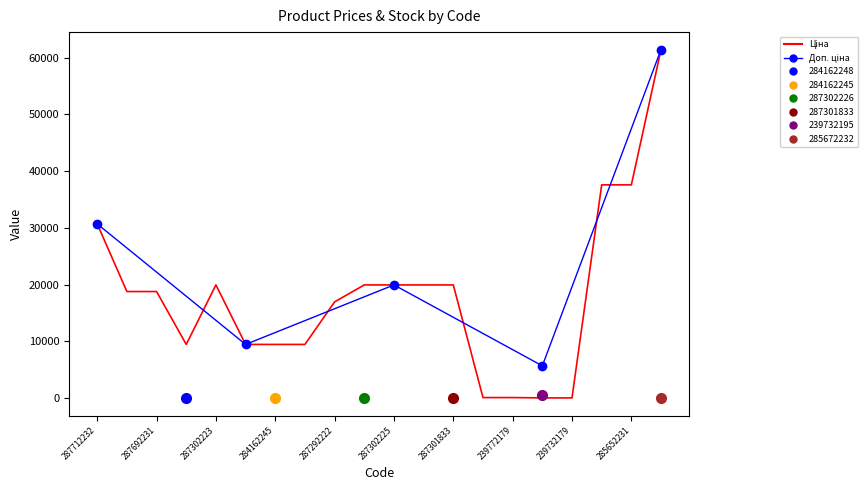

What is the maximum value shown in the chart?

61434.3